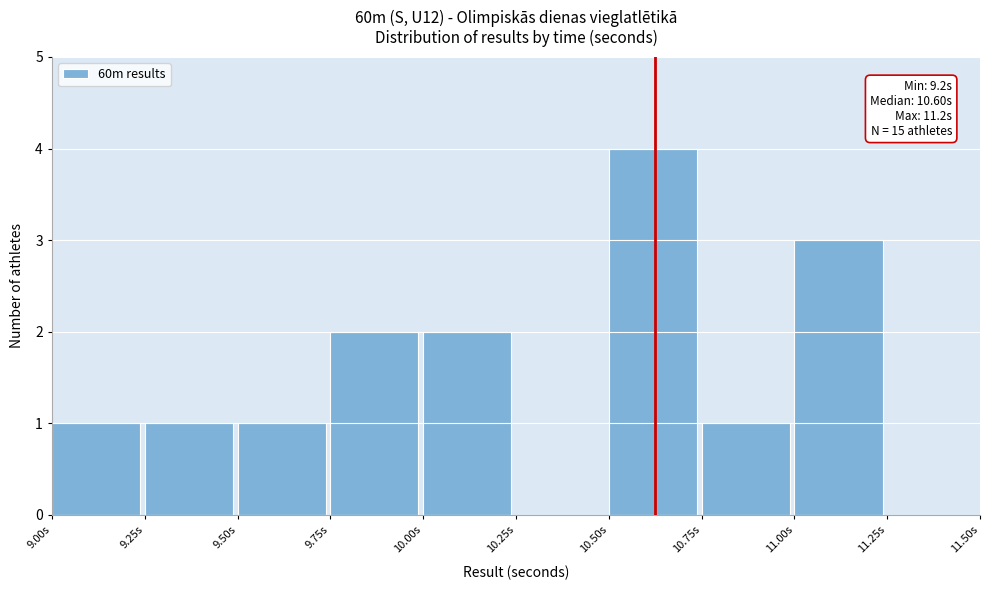

Which range on the x-axis has the tallest bar?

10.50 to 10.75